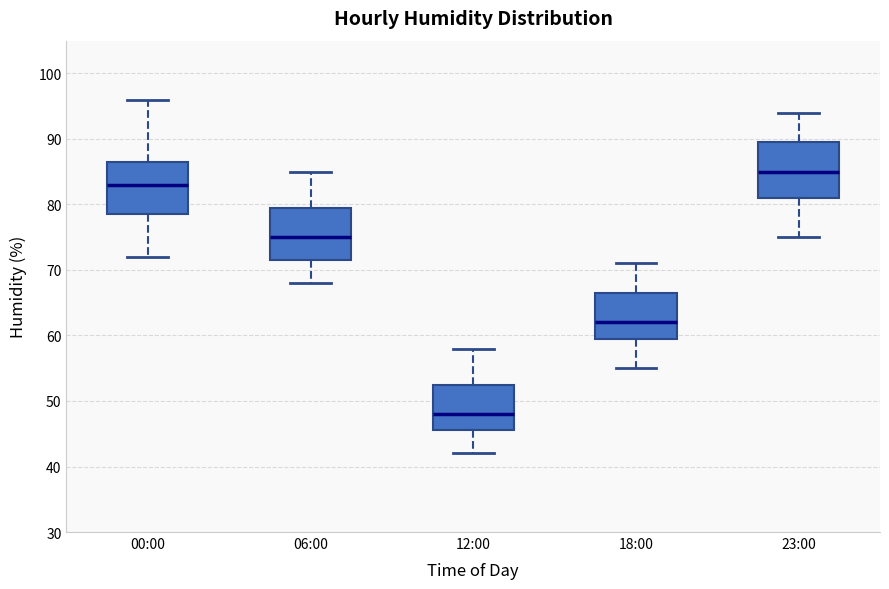

Reading left to right, transcribe this box plot: for each box, give where its median line is, the range the box spans, and where its two whiskers end, as read against the y-axis. The values are not printed on the chart, so give them approximately, as read against the axis.

00:00: median 83, box 79 to 87, whiskers 72 to 96
06:00: median 75, box 72 to 80, whiskers 68 to 85
12:00: median 48, box 46 to 53, whiskers 42 to 58
18:00: median 62, box 60 to 67, whiskers 55 to 71
23:00: median 85, box 81 to 90, whiskers 75 to 94